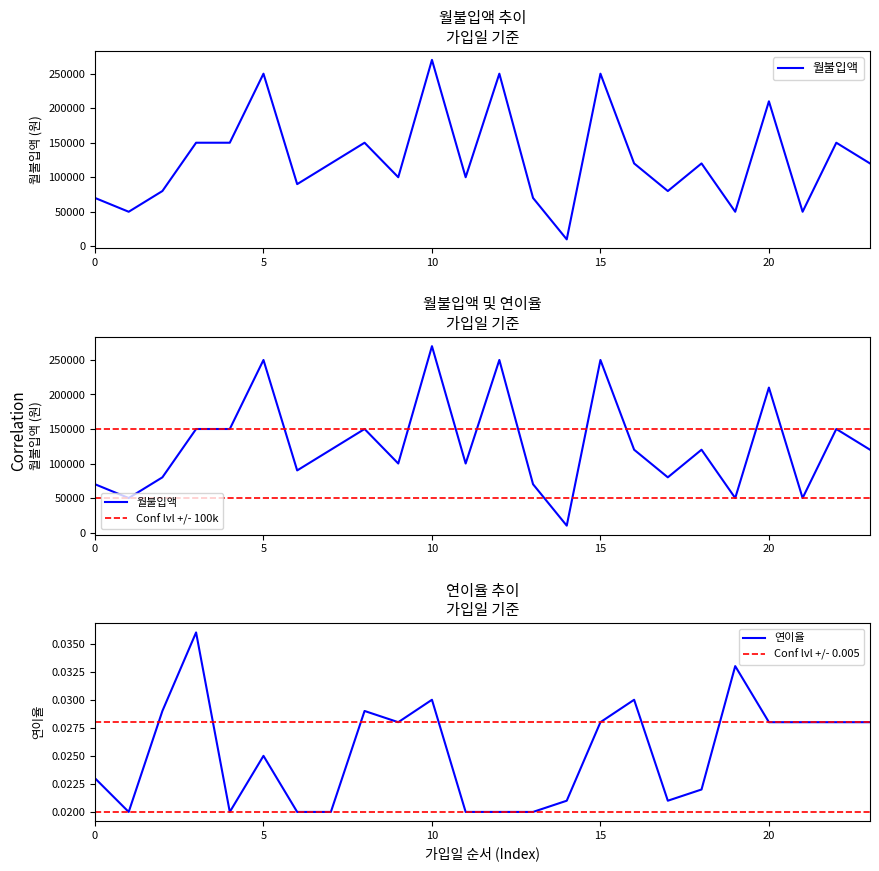

The Conf lvl +/- 100k series shows 55833.6 at 10. True or false?

False